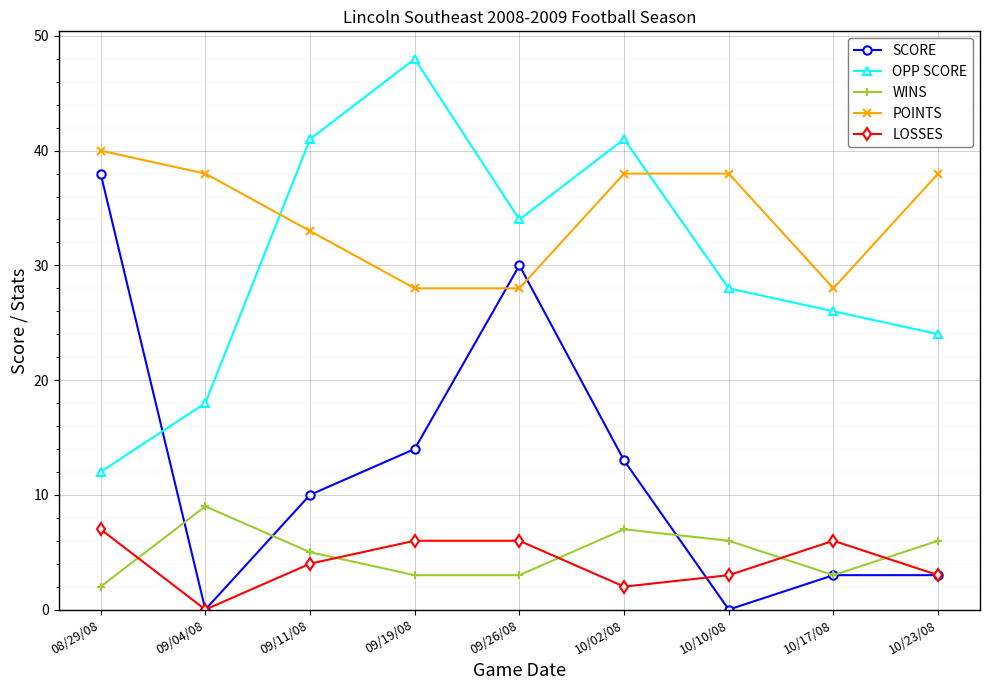

What is the sum of the POINTS values at 09/19/08 and 09/26/08?

56